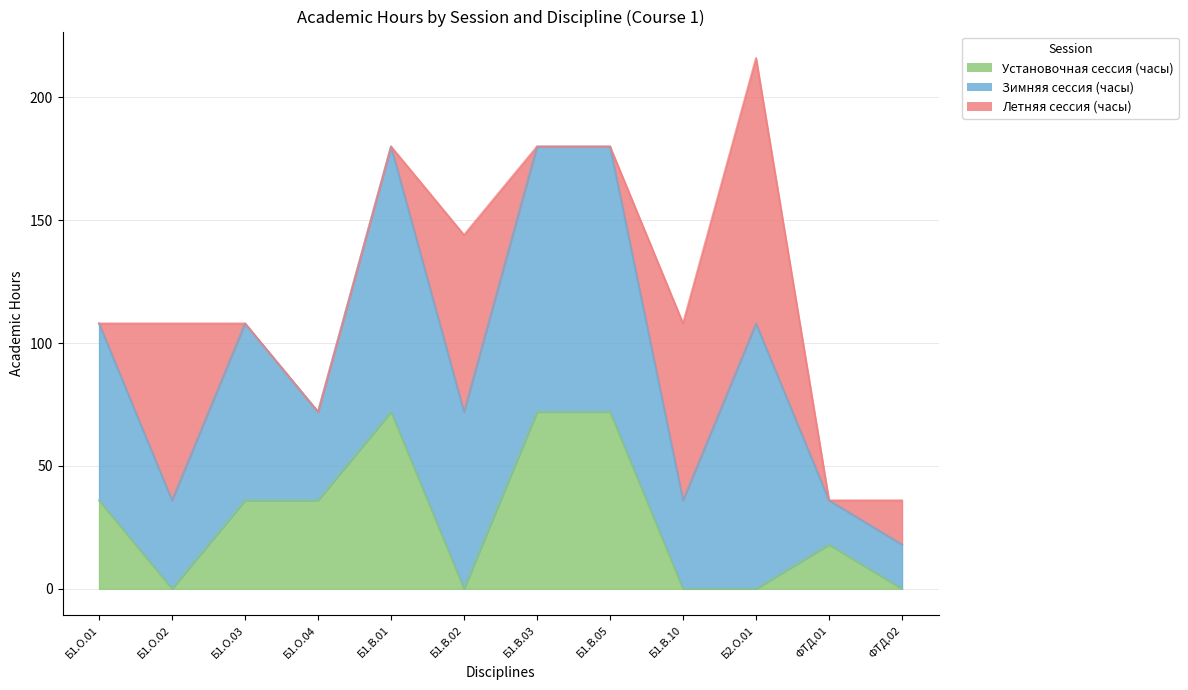

At which category is the sum across all series the highest?

Б2.О.01